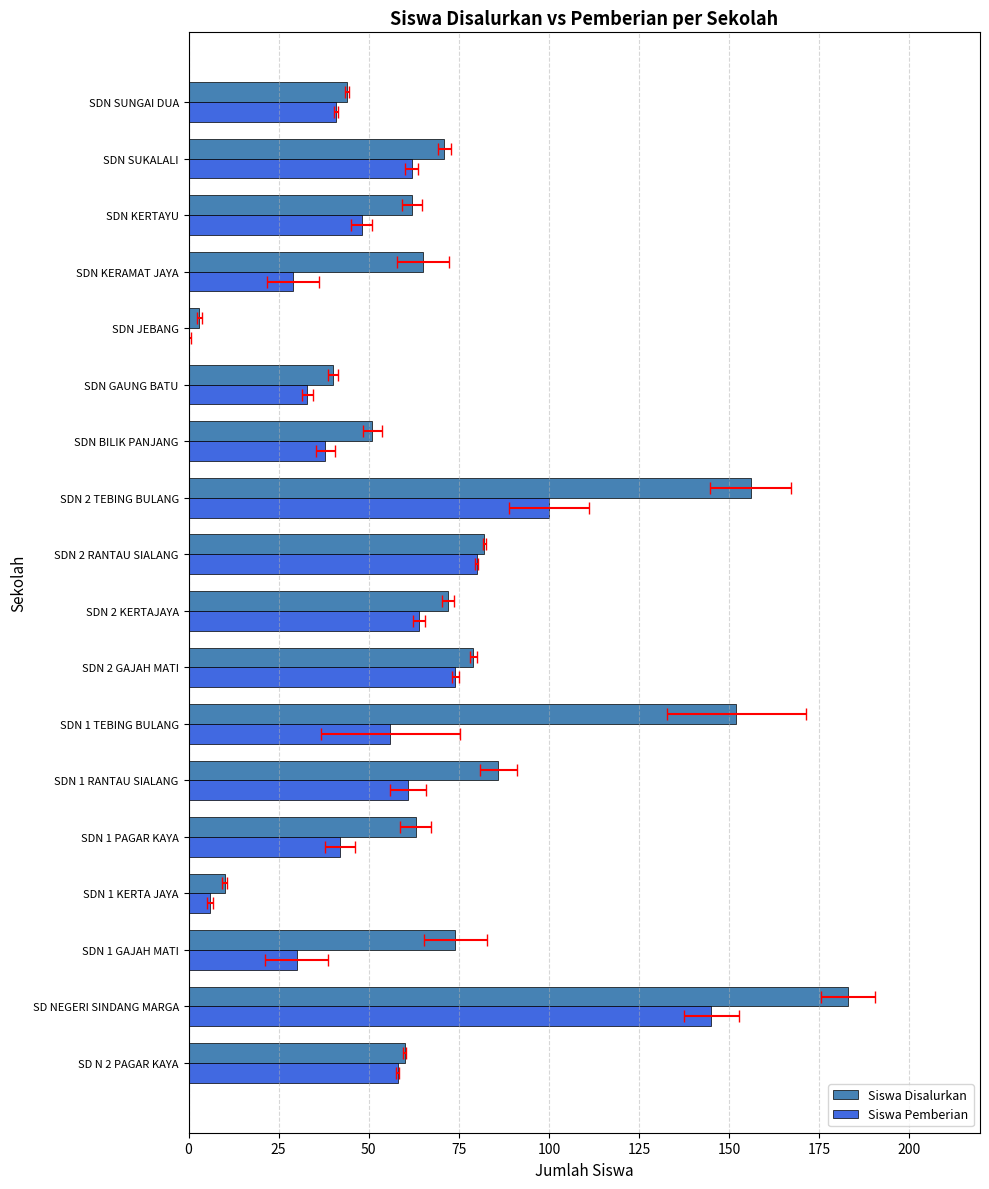

How many bars are there in total?

36